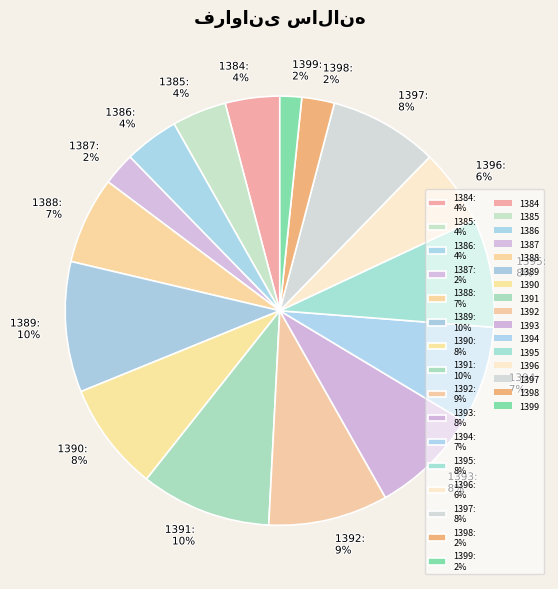

What percentage is the 1394: 7% slice, to the nearest percent?

7%